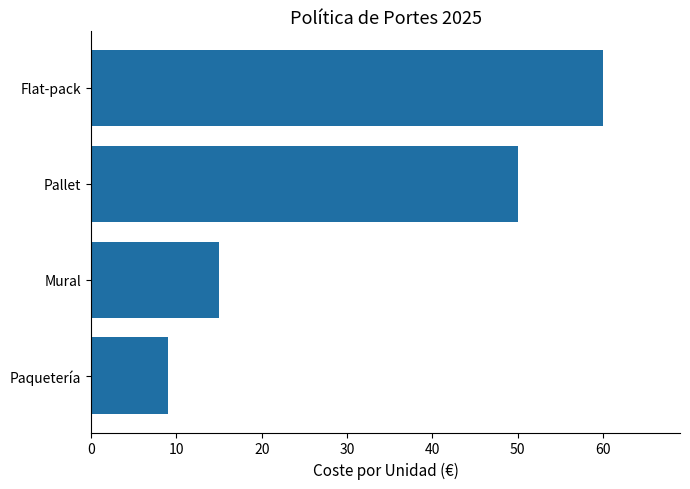

What is the value of the 1st bar from the top?

60